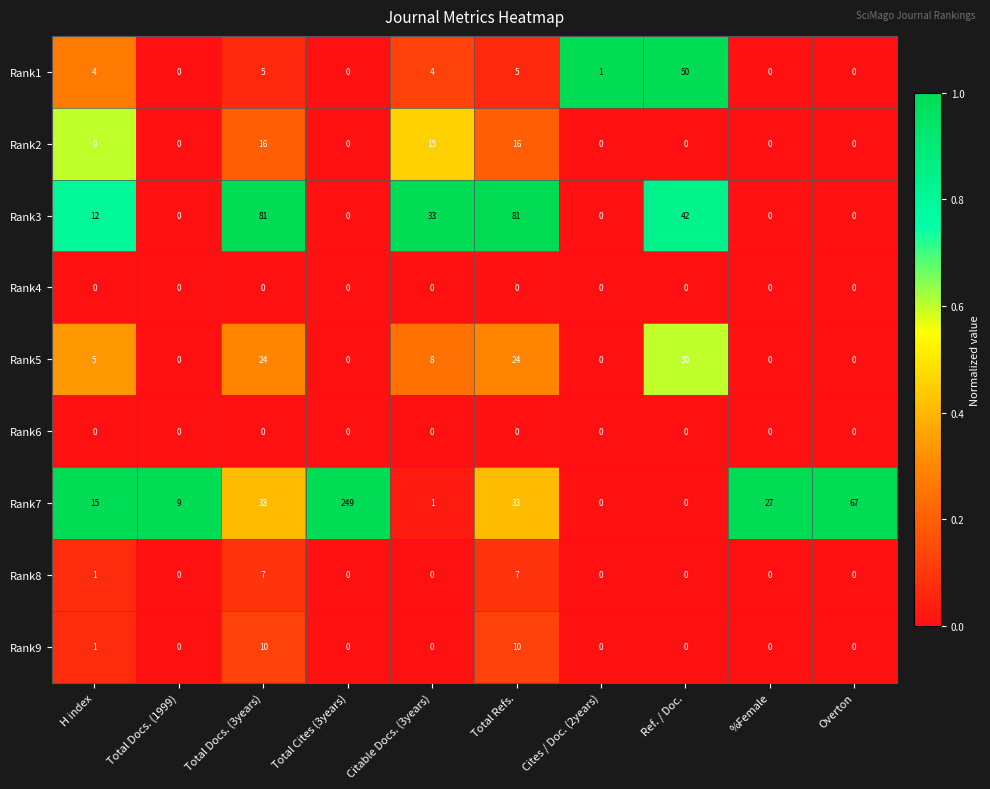

What is the difference between the highest and lowest values at Citable Docs. (3years)?

33